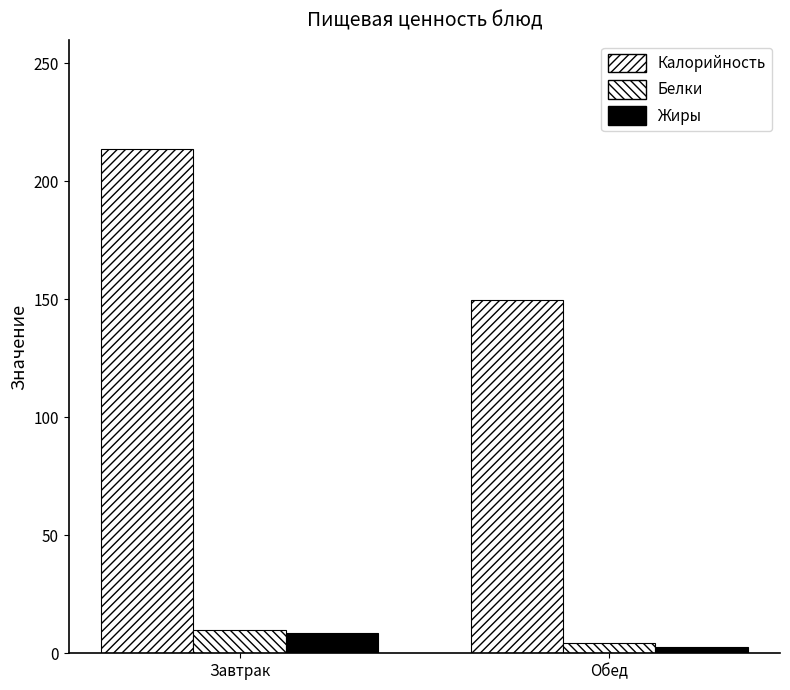

Count the number of categories in the chart.

2